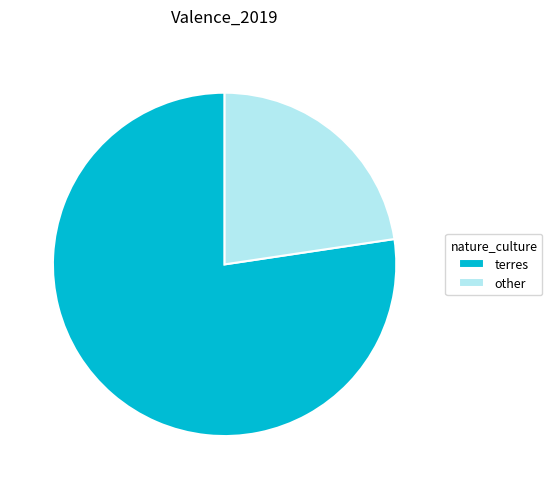

Do other and terres together represent more than half of the pie?

Yes